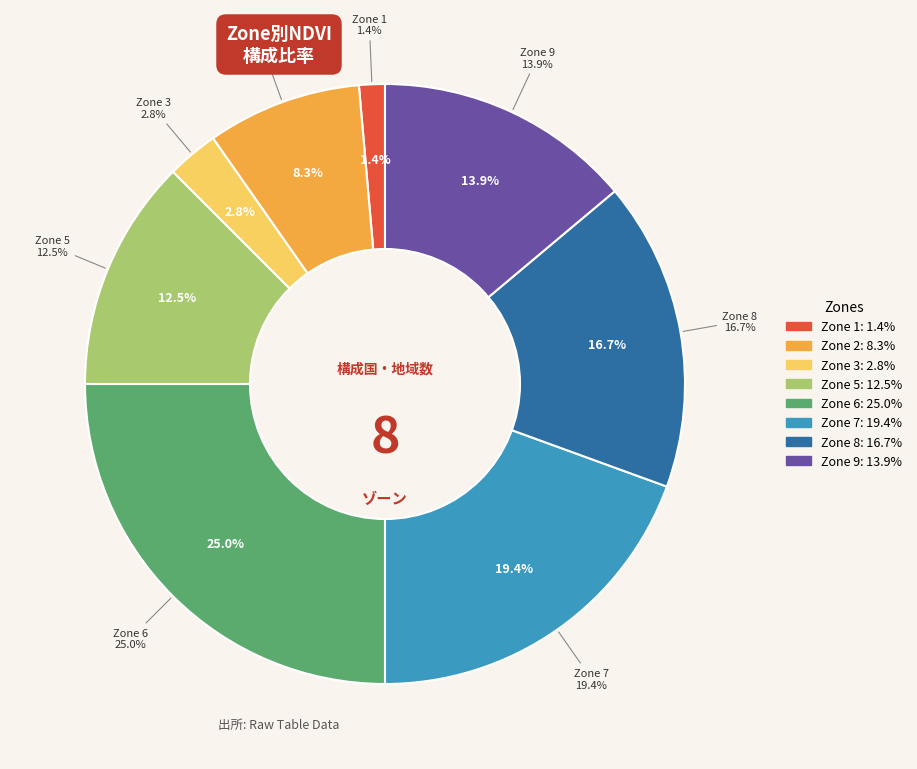

Is Zone 6 the majority of the pie?

No